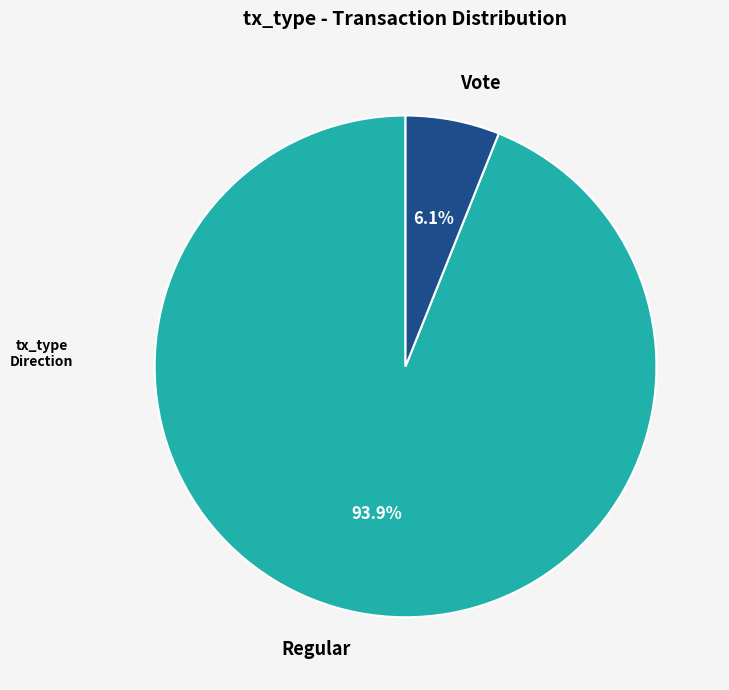

Rank the categories by value from lowest to highest.

Vote, Regular